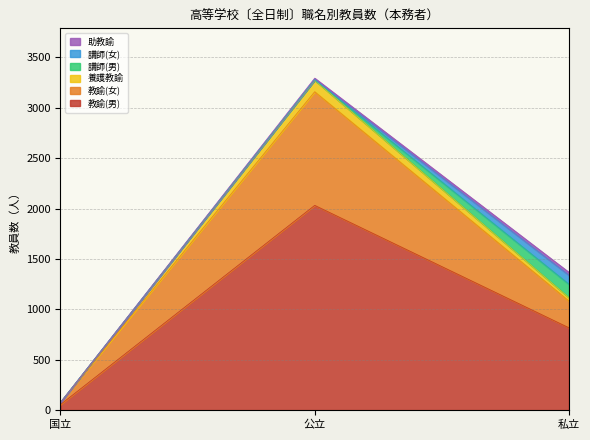

What is the label of the 1st point from the left?

国立